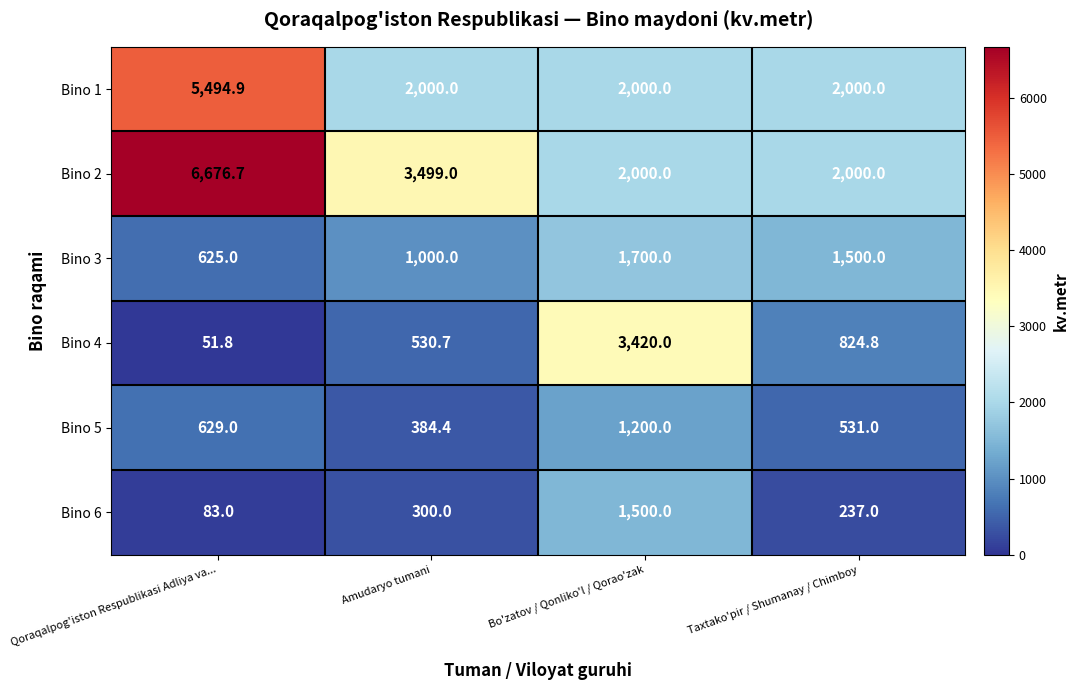

What is the difference between the highest and lowest values at Qoraqalpog'iston Respublikasi Adliya va...?

6624.9